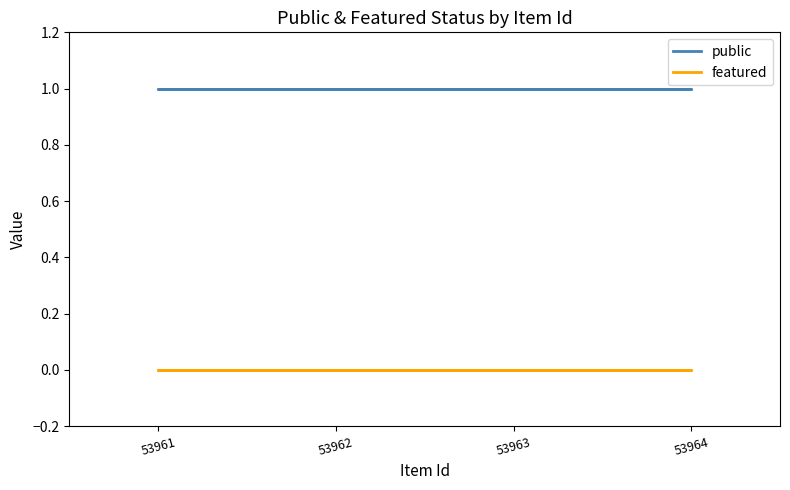

The featured series shows 0 at 53962. True or false?

True